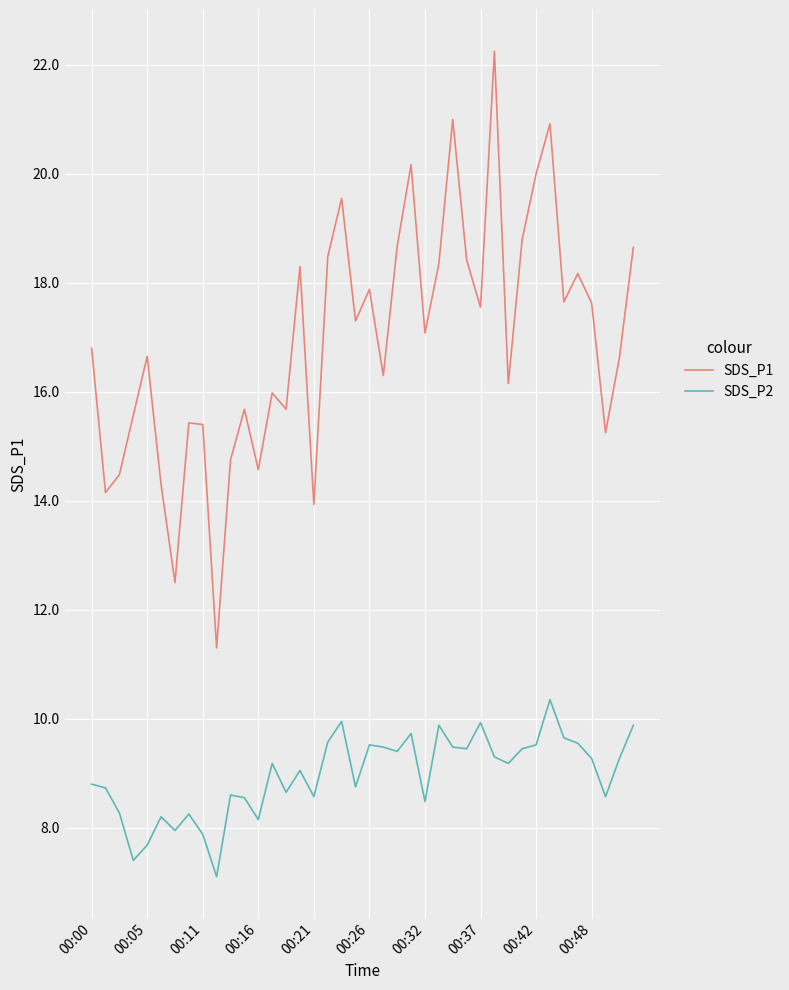

True or false: SDS_P2 and SDS_P1 intersect in this chart.

False